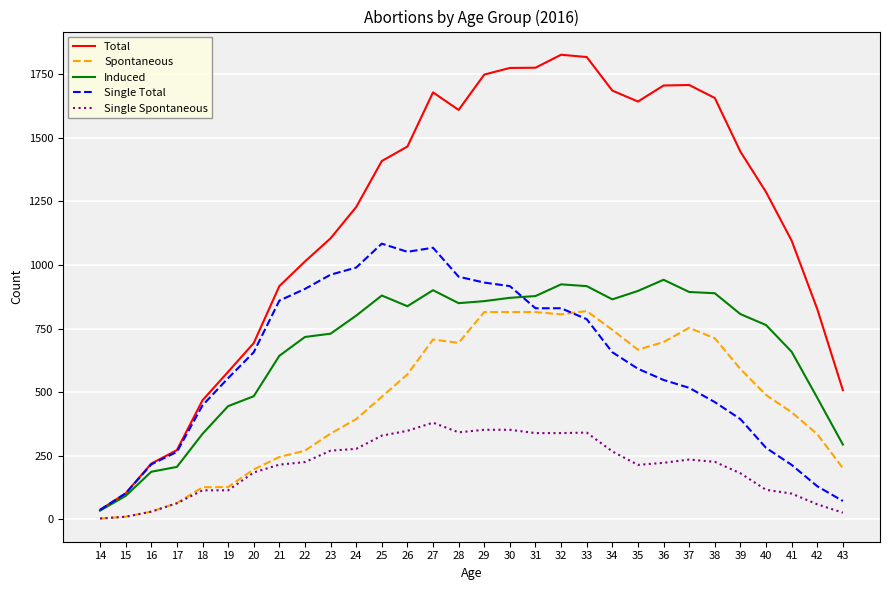

True or false: Single Spontaneous has a value of 10 at 15.

True